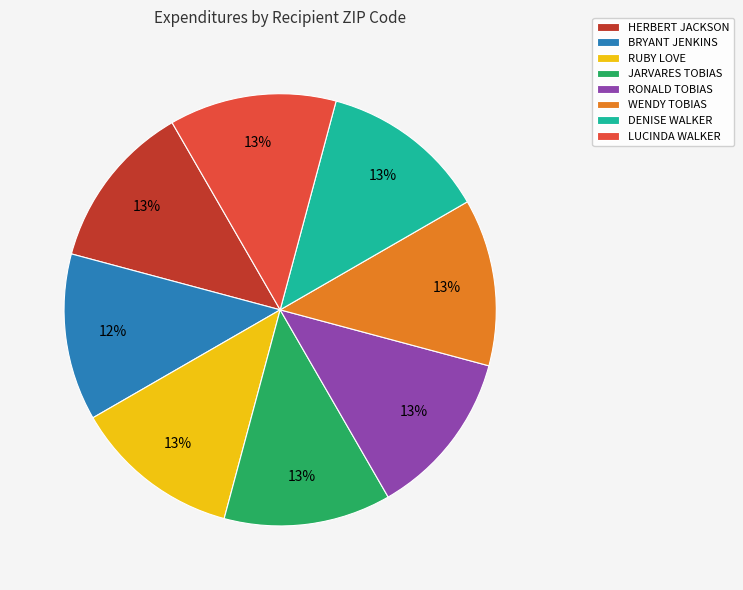

Approximately how many times larger is the value at JARVARES TOBIAS compared to RUBY LOVE?

1.0